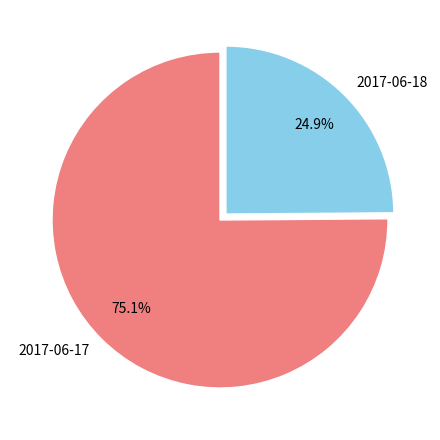

Which category accounts for the majority?

2017-06-17